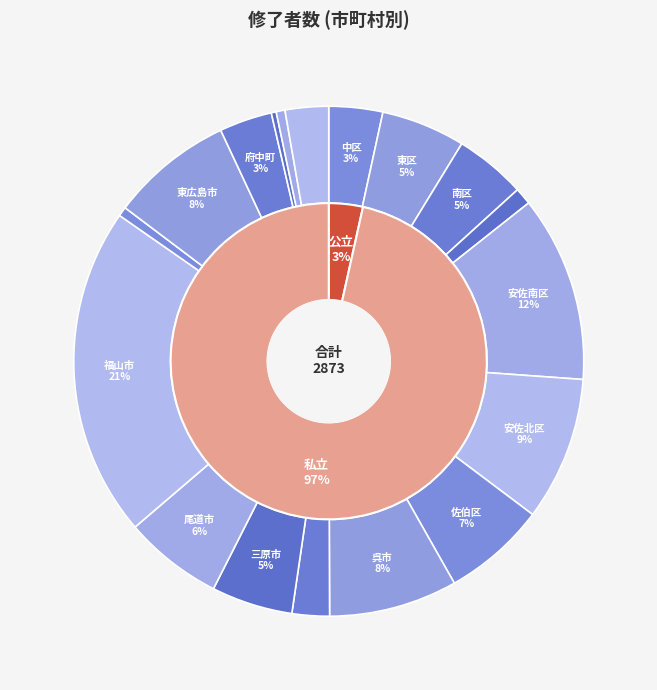

Combined, what portion of the pie is 三原市 and 北広島町?

5.5%